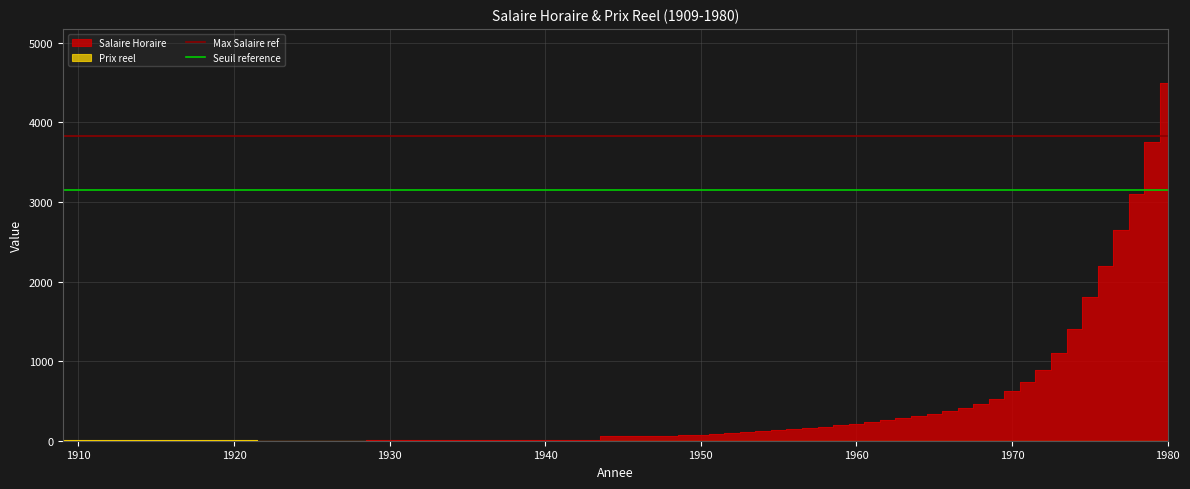

At how many categories does at least one series exceed 3679?

2